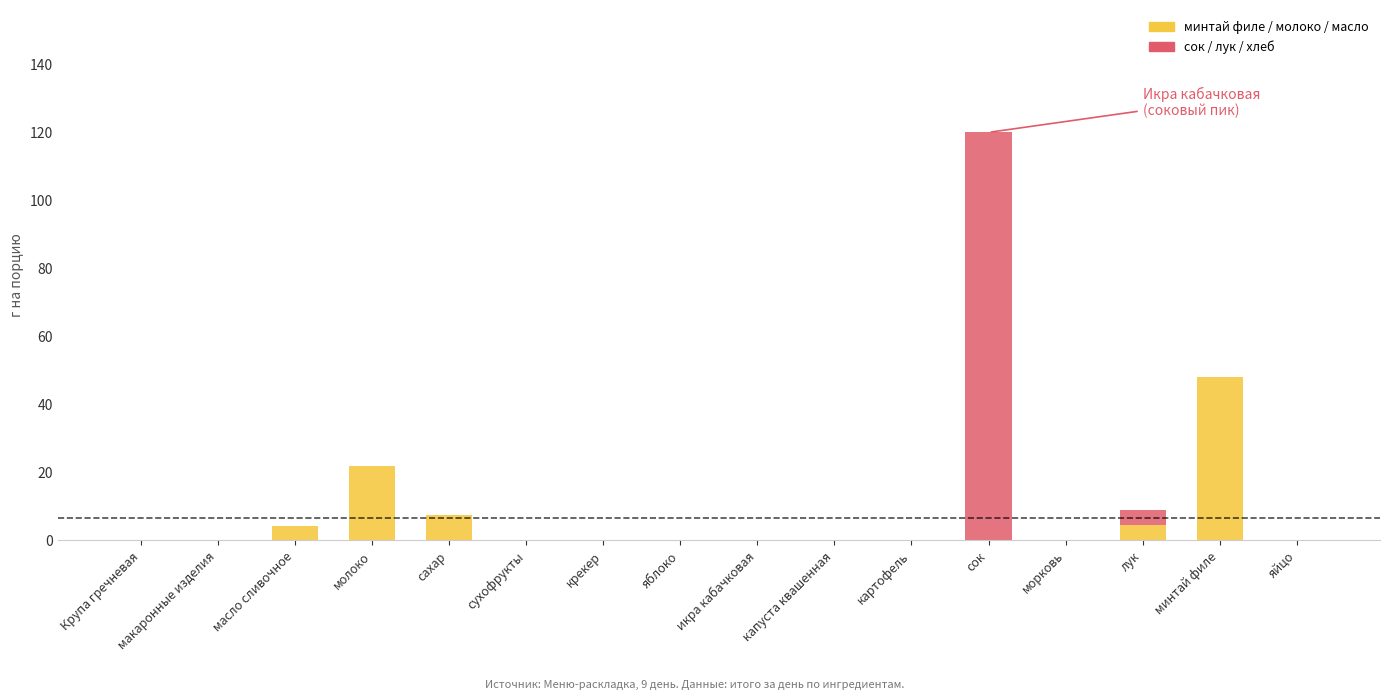

At which category is the sum across all series the highest?

сок